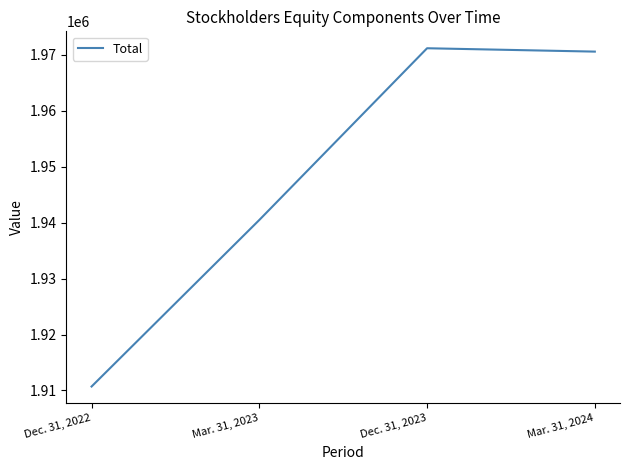

Which category has the highest value across all series?

Dec. 31, 2023